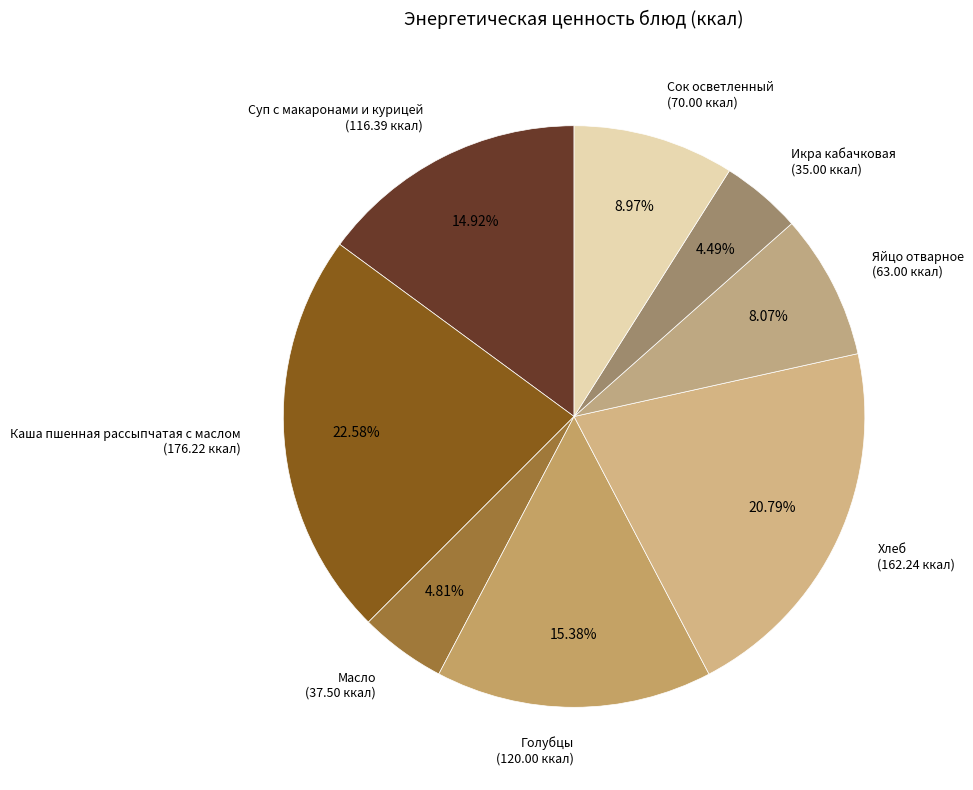

Approximately how many times larger is the value at Голубцы compared to Икра кабачковая?

3.4